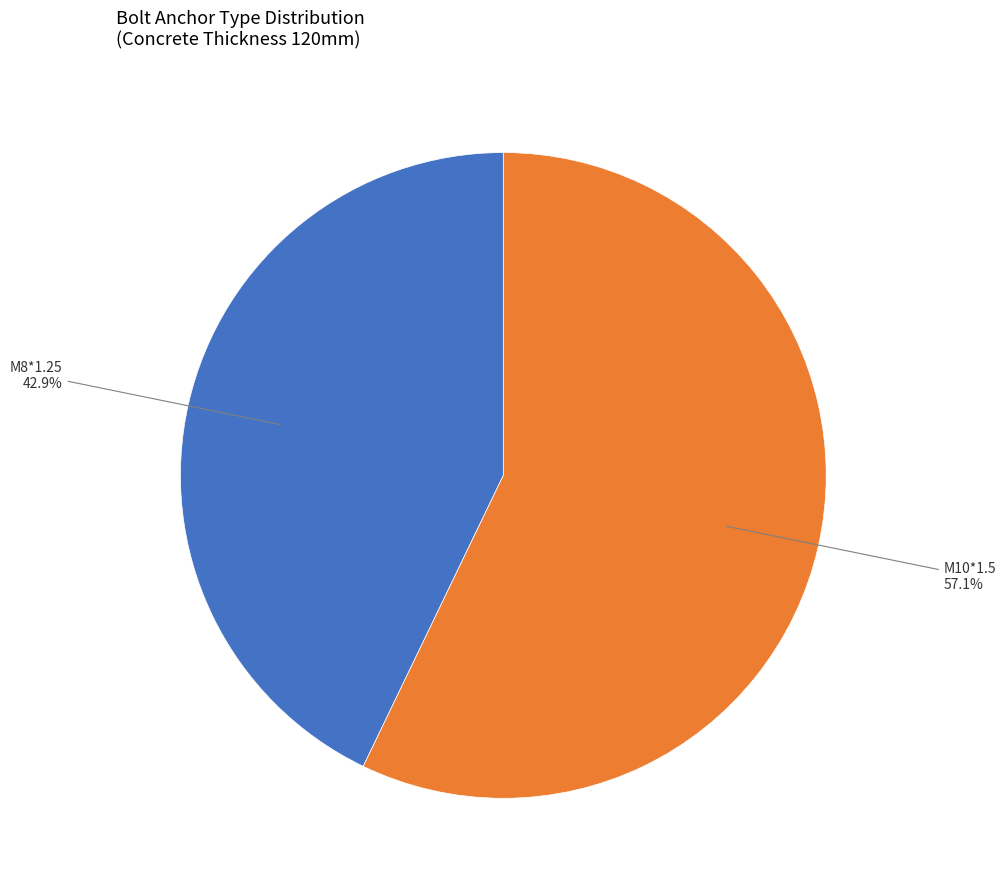

Is M8*1.25 the majority of the pie?

No